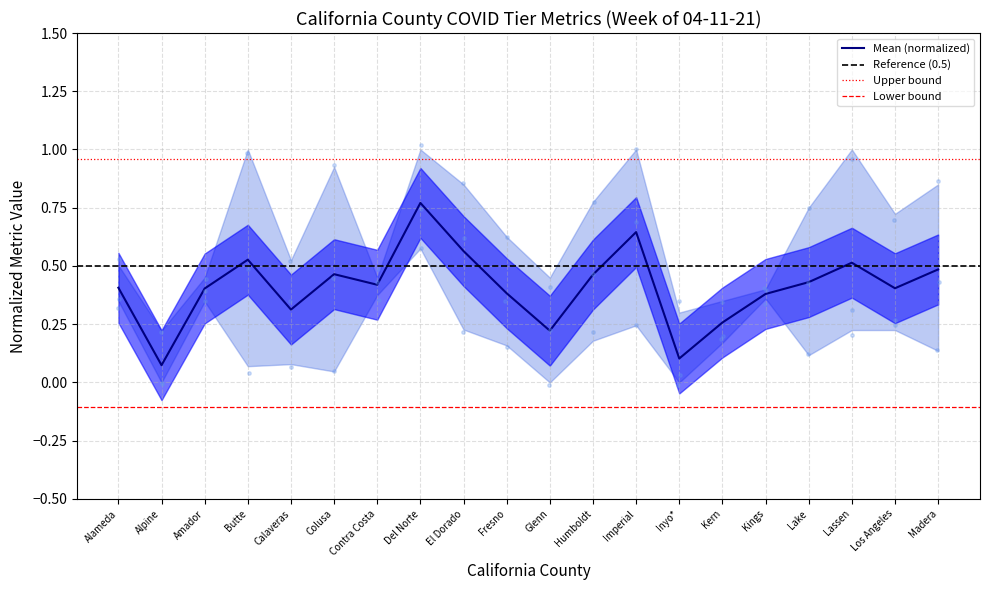

At which label does Mean (normalized) reach its peak?

Del Norte